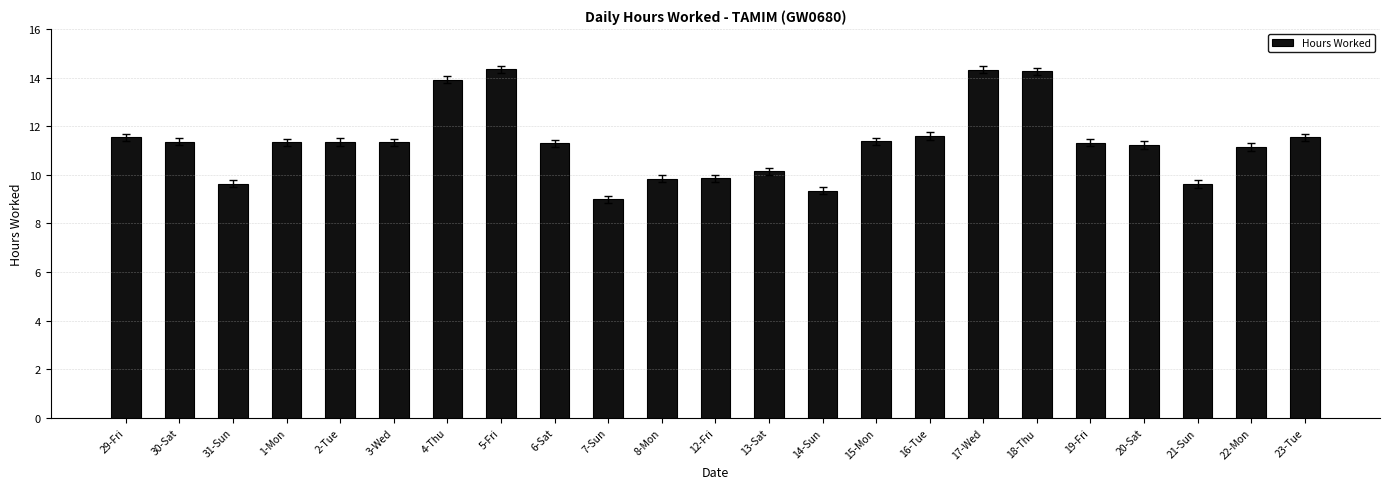

Count the number of values greater than 11.

16